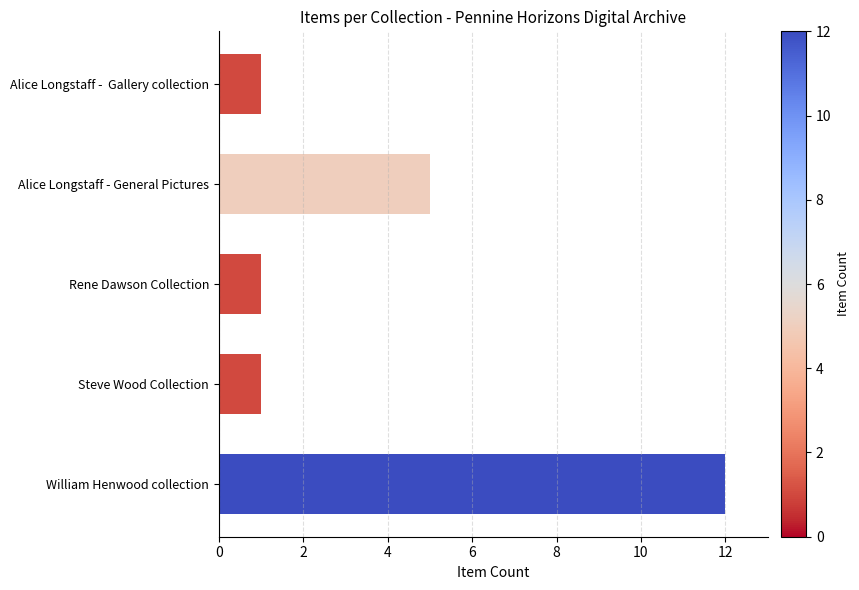

Approximately how many times larger is the value at William Henwood collection compared to Alice Longstaff -  Gallery collection?

12.0